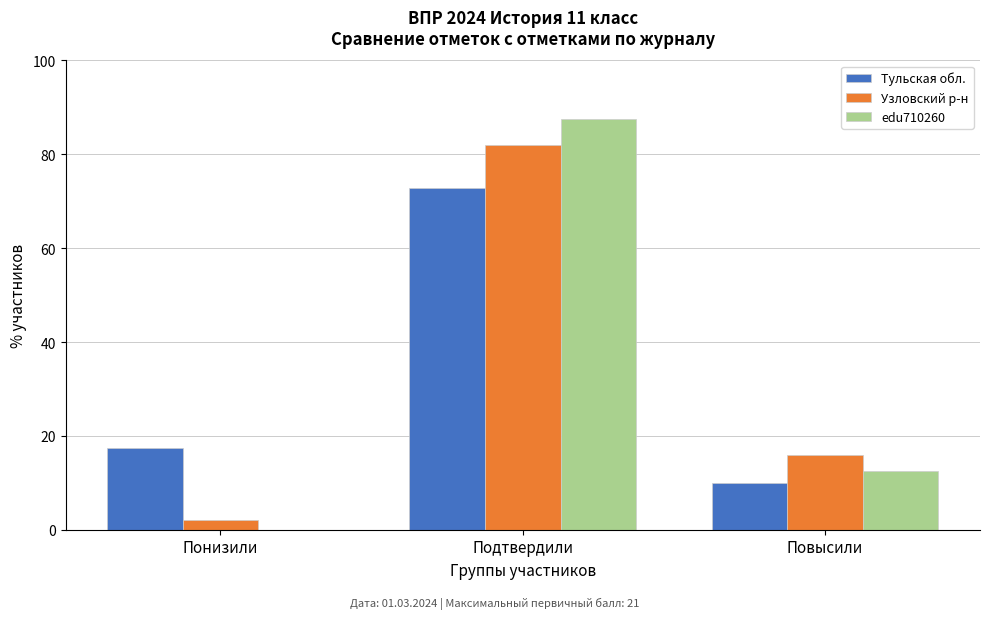

Reading left to right, transcribe all the data shown in this chart.

Тульская обл.: Понизили=17.3	Подтвердили=72.8	Повысили=9.9
Узловский р-н: Понизили=2.0	Подтвердили=82.0	Повысили=16.0
edu710260: Понизили=0.0	Подтвердили=87.5	Повысили=12.5